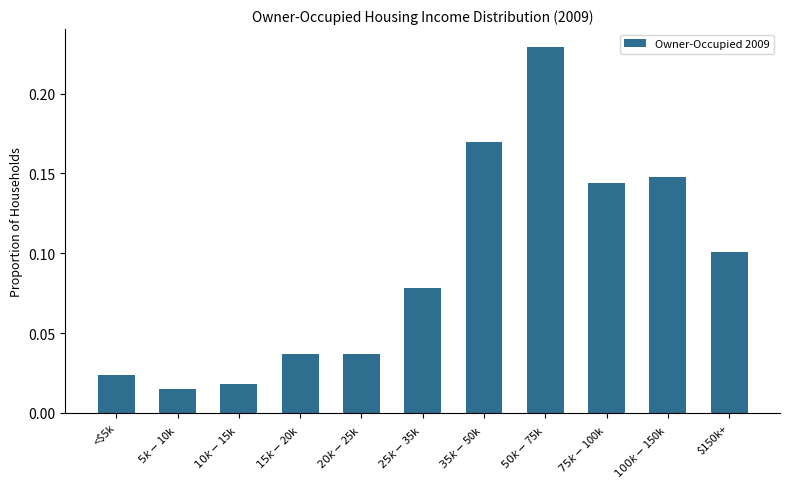

What is the label of the 1st bar from the left?

<$5k